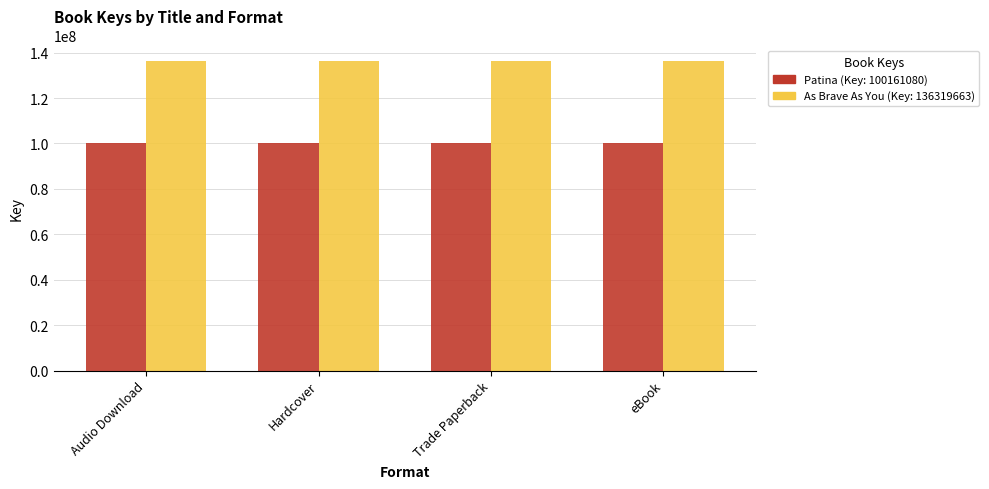

What is the spread (max minus min) of values at eBook?

36158583